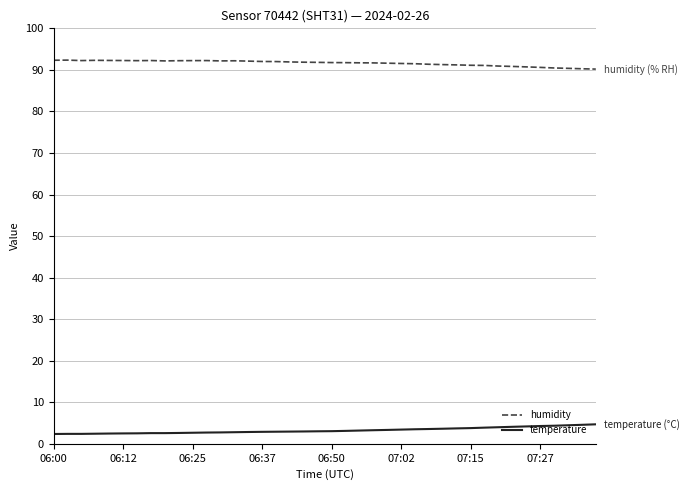

What is the difference between the second highest and minimum values in the humidity series?

2.1